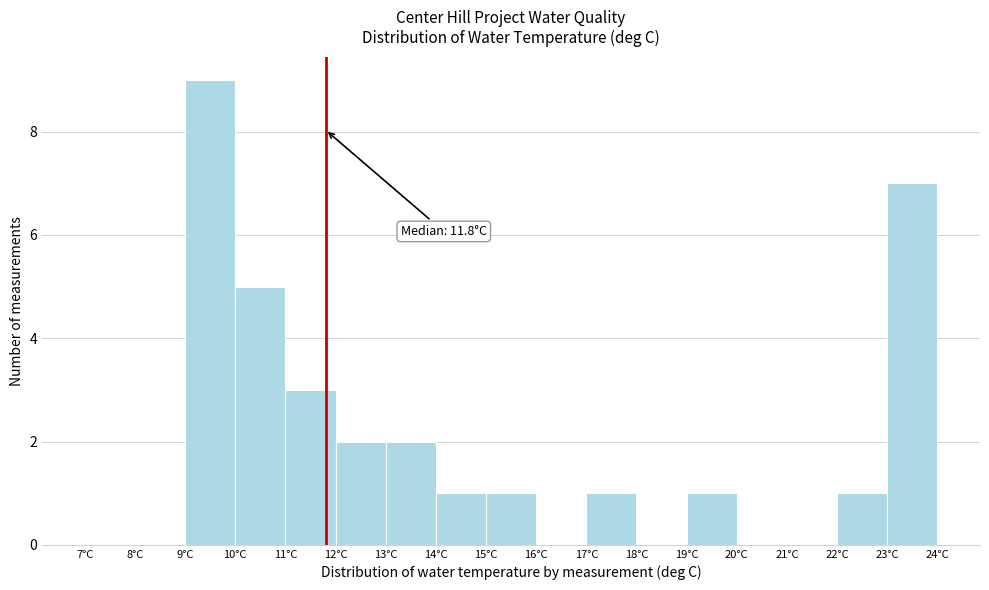

Which range on the x-axis has the tallest bar?

9 to 10